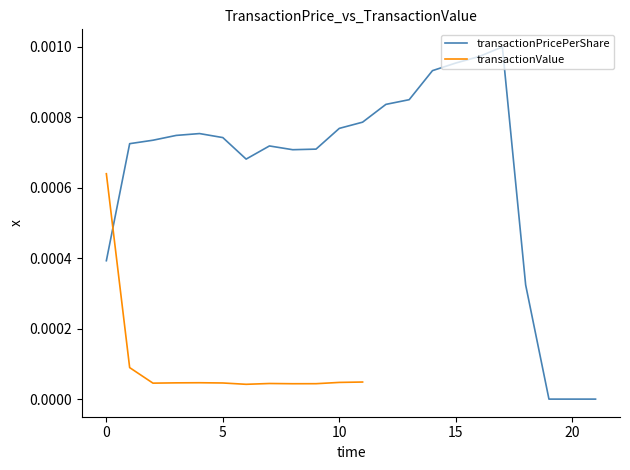

How many interior local valleys (lower than both neighbors) does the data have?

2